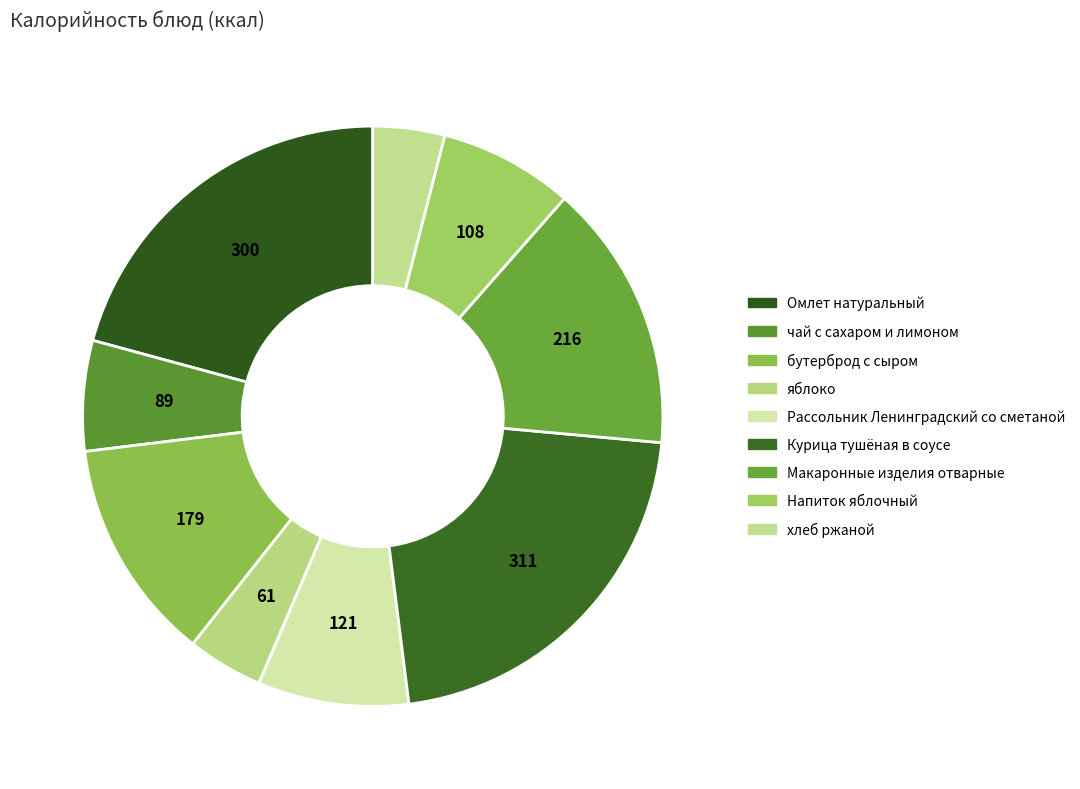

What is the change in value from бутерброд с сыром to хлеб ржаной?

-121.3